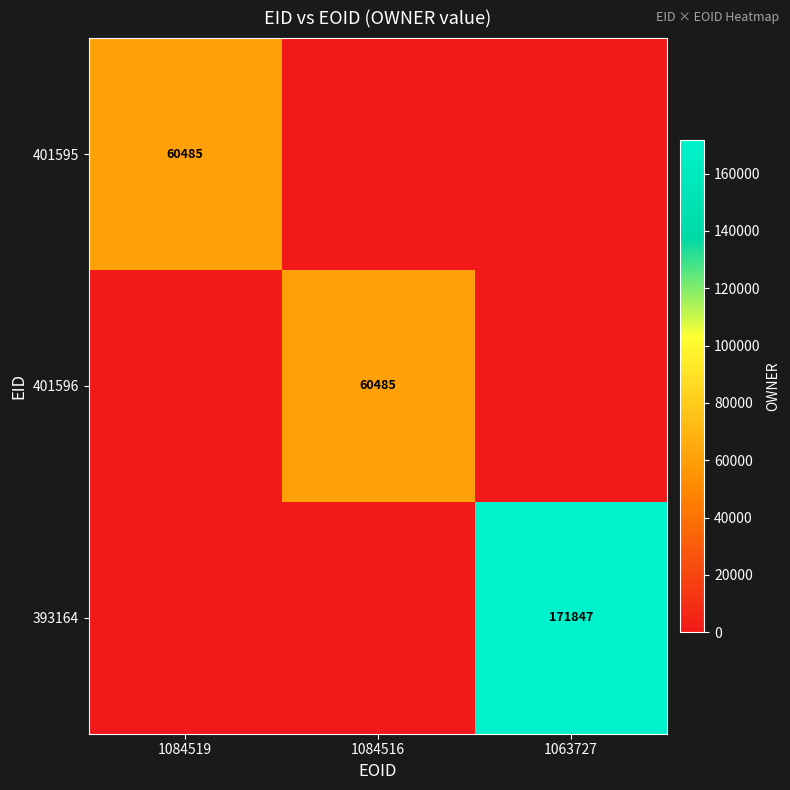

List the labels in order of 393164 value, largest first.

1063727, 1084519, 1084516